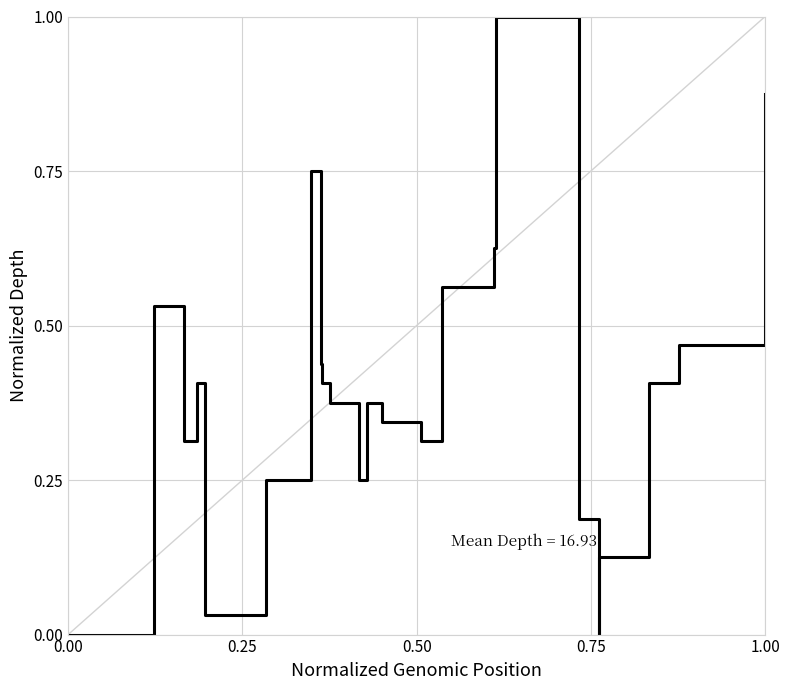

What is the maximum value shown in the chart?

1.0